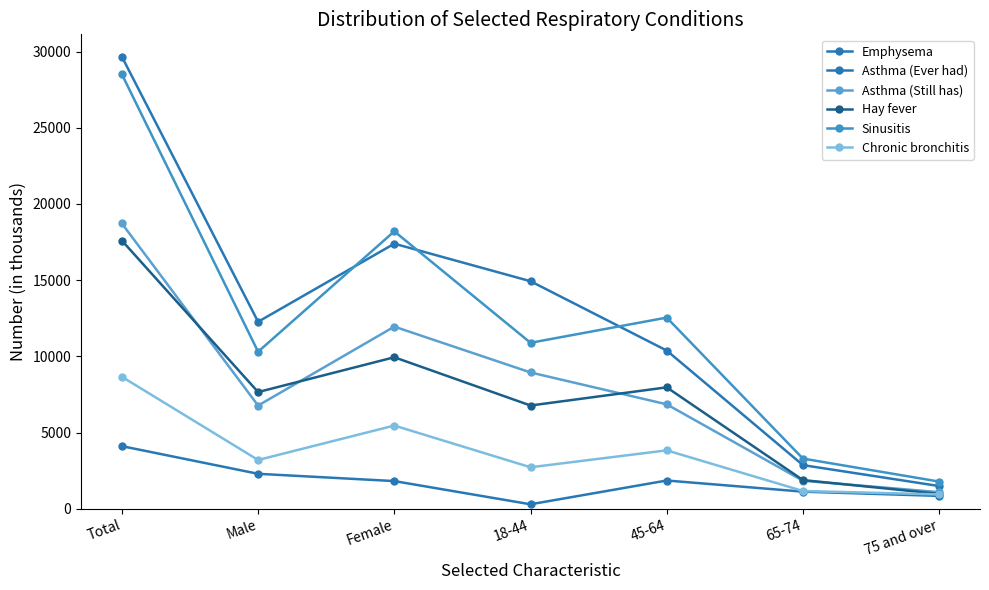

True or false: Hay fever and Asthma (Ever had) intersect in this chart.

False